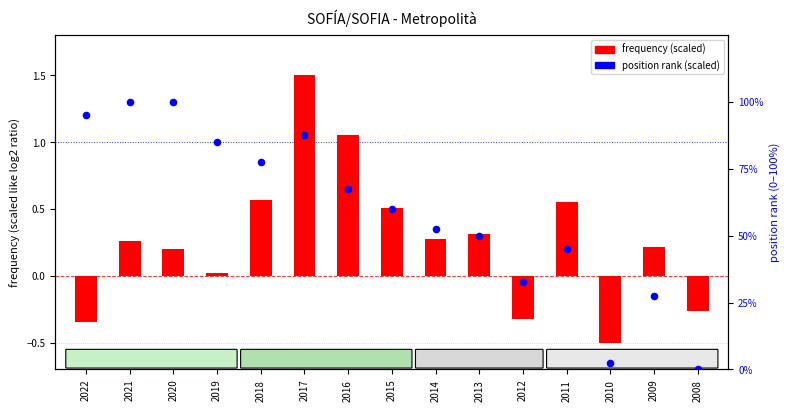

At how many categories does at least one series exceed 8?

13